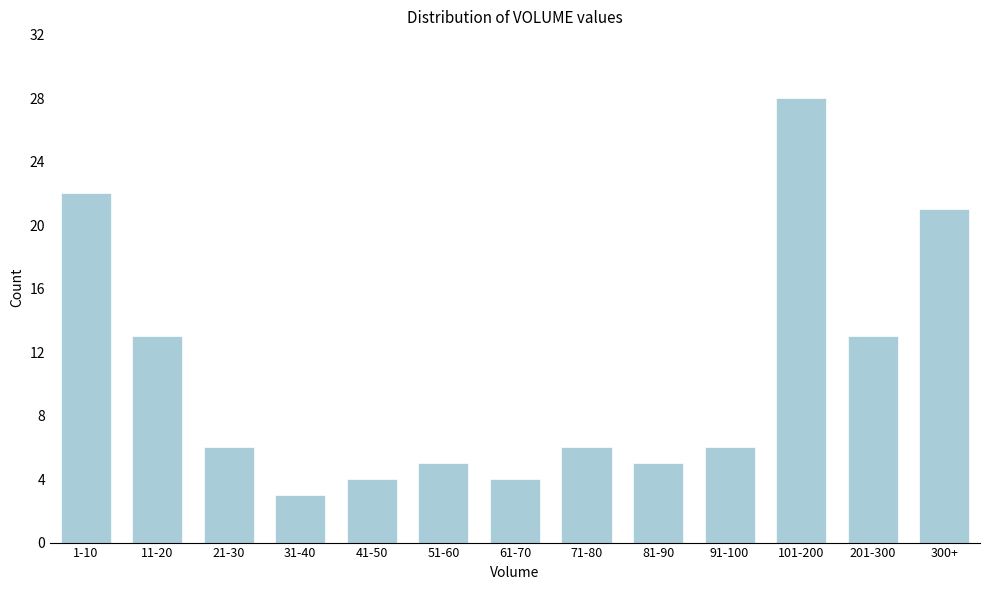

Reading left to right, extract all data points from this chart.

1-10=22	11-20=13	21-30=6	31-40=3	41-50=4	51-60=5	61-70=4	71-80=6	81-90=5	91-100=6	101-200=28	201-300=13	300+=21